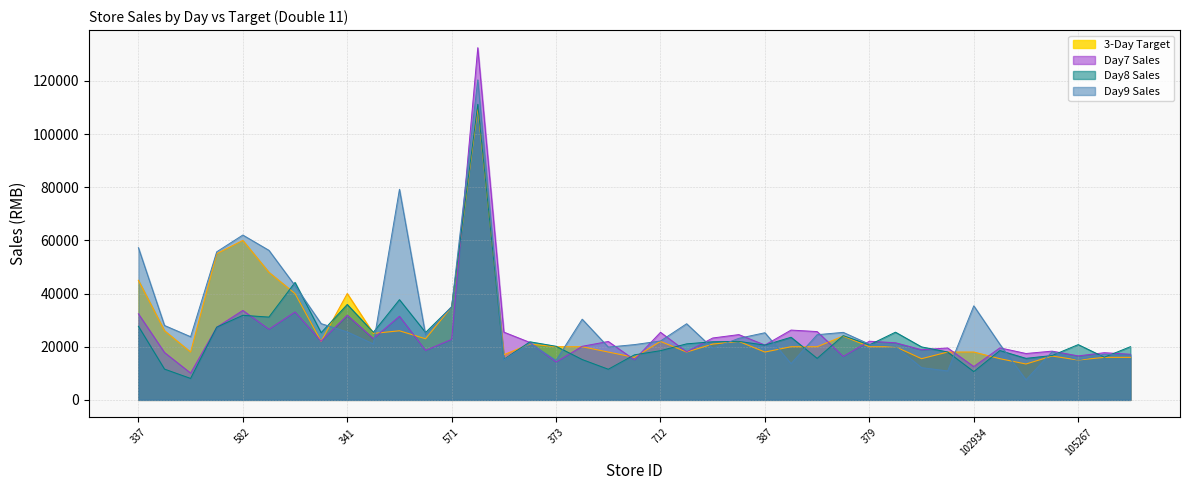

Which series changed the most between 578 and 709?

Day9 Sales